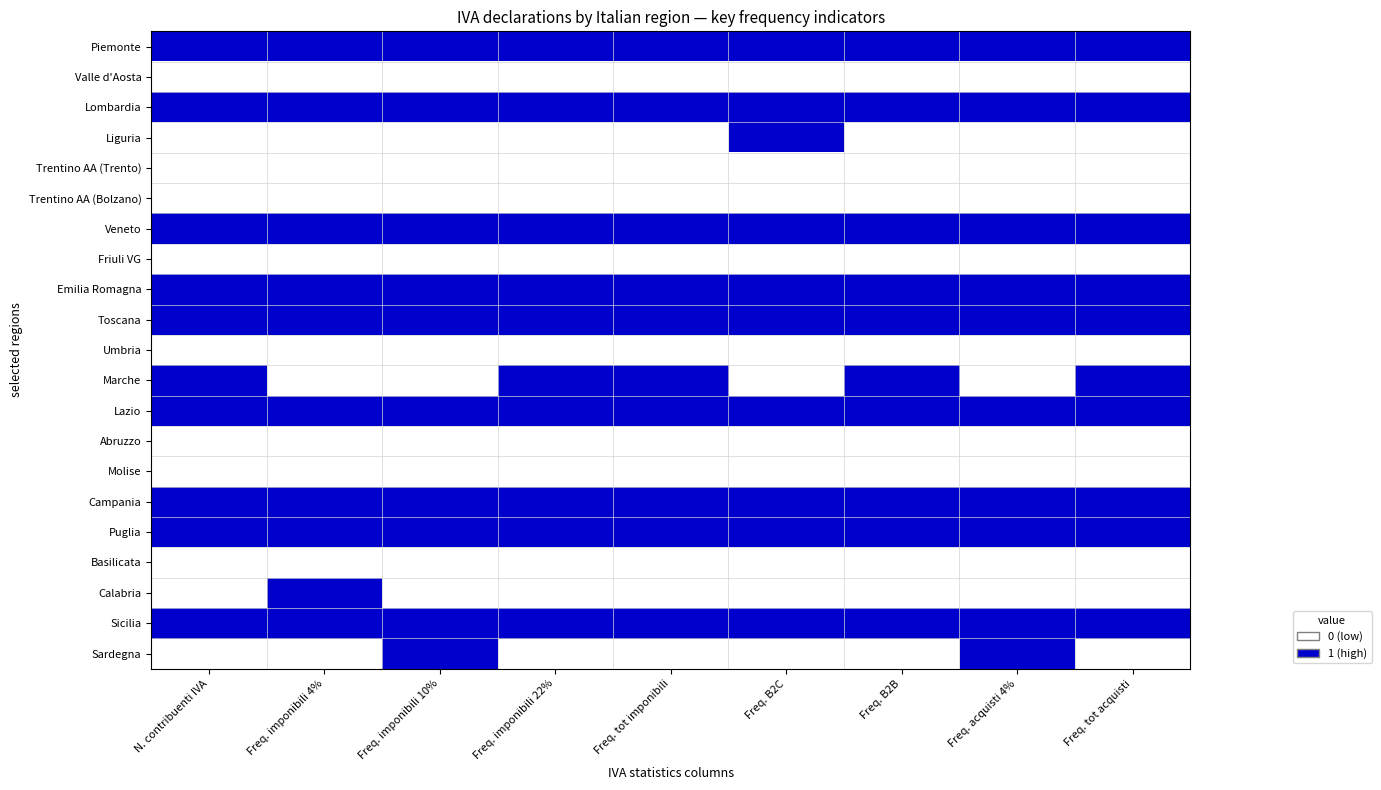

Reading left to right, extract all data points from this chart.

Piemonte: N. contribuenti IVA=1	Freq. imponibili 4%=1	Freq. imponibili 10%=1	Freq. imponibili 22%=1	Freq. tot imponibili=1	Freq. B2C=1	Freq. B2B=1	Freq. acquisti 4%=1	Freq. tot acquisti=1
Valle d'Aosta: N. contribuenti IVA=0	Freq. imponibili 4%=0	Freq. imponibili 10%=0	Freq. imponibili 22%=0	Freq. tot imponibili=0	Freq. B2C=0	Freq. B2B=0	Freq. acquisti 4%=0	Freq. tot acquisti=0
Lombardia: N. contribuenti IVA=1	Freq. imponibili 4%=1	Freq. imponibili 10%=1	Freq. imponibili 22%=1	Freq. tot imponibili=1	Freq. B2C=1	Freq. B2B=1	Freq. acquisti 4%=1	Freq. tot acquisti=1
Liguria: N. contribuenti IVA=0	Freq. imponibili 4%=0	Freq. imponibili 10%=0	Freq. imponibili 22%=0	Freq. tot imponibili=0	Freq. B2C=1	Freq. B2B=0	Freq. acquisti 4%=0	Freq. tot acquisti=0
Trentino AA (Trento): N. contribuenti IVA=0	Freq. imponibili 4%=0	Freq. imponibili 10%=0	Freq. imponibili 22%=0	Freq. tot imponibili=0	Freq. B2C=0	Freq. B2B=0	Freq. acquisti 4%=0	Freq. tot acquisti=0
Trentino AA (Bolzano): N. contribuenti IVA=0	Freq. imponibili 4%=0	Freq. imponibili 10%=0	Freq. imponibili 22%=0	Freq. tot imponibili=0	Freq. B2C=0	Freq. B2B=0	Freq. acquisti 4%=0	Freq. tot acquisti=0
Veneto: N. contribuenti IVA=1	Freq. imponibili 4%=1	Freq. imponibili 10%=1	Freq. imponibili 22%=1	Freq. tot imponibili=1	Freq. B2C=1	Freq. B2B=1	Freq. acquisti 4%=1	Freq. tot acquisti=1
Friuli VG: N. contribuenti IVA=0	Freq. imponibili 4%=0	Freq. imponibili 10%=0	Freq. imponibili 22%=0	Freq. tot imponibili=0	Freq. B2C=0	Freq. B2B=0	Freq. acquisti 4%=0	Freq. tot acquisti=0
Emilia Romagna: N. contribuenti IVA=1	Freq. imponibili 4%=1	Freq. imponibili 10%=1	Freq. imponibili 22%=1	Freq. tot imponibili=1	Freq. B2C=1	Freq. B2B=1	Freq. acquisti 4%=1	Freq. tot acquisti=1
Toscana: N. contribuenti IVA=1	Freq. imponibili 4%=1	Freq. imponibili 10%=1	Freq. imponibili 22%=1	Freq. tot imponibili=1	Freq. B2C=1	Freq. B2B=1	Freq. acquisti 4%=1	Freq. tot acquisti=1
Umbria: N. contribuenti IVA=0	Freq. imponibili 4%=0	Freq. imponibili 10%=0	Freq. imponibili 22%=0	Freq. tot imponibili=0	Freq. B2C=0	Freq. B2B=0	Freq. acquisti 4%=0	Freq. tot acquisti=0
Marche: N. contribuenti IVA=1	Freq. imponibili 4%=0	Freq. imponibili 10%=0	Freq. imponibili 22%=1	Freq. tot imponibili=1	Freq. B2C=0	Freq. B2B=1	Freq. acquisti 4%=0	Freq. tot acquisti=1
Lazio: N. contribuenti IVA=1	Freq. imponibili 4%=1	Freq. imponibili 10%=1	Freq. imponibili 22%=1	Freq. tot imponibili=1	Freq. B2C=1	Freq. B2B=1	Freq. acquisti 4%=1	Freq. tot acquisti=1
Abruzzo: N. contribuenti IVA=0	Freq. imponibili 4%=0	Freq. imponibili 10%=0	Freq. imponibili 22%=0	Freq. tot imponibili=0	Freq. B2C=0	Freq. B2B=0	Freq. acquisti 4%=0	Freq. tot acquisti=0
Molise: N. contribuenti IVA=0	Freq. imponibili 4%=0	Freq. imponibili 10%=0	Freq. imponibili 22%=0	Freq. tot imponibili=0	Freq. B2C=0	Freq. B2B=0	Freq. acquisti 4%=0	Freq. tot acquisti=0
Campania: N. contribuenti IVA=1	Freq. imponibili 4%=1	Freq. imponibili 10%=1	Freq. imponibili 22%=1	Freq. tot imponibili=1	Freq. B2C=1	Freq. B2B=1	Freq. acquisti 4%=1	Freq. tot acquisti=1
Puglia: N. contribuenti IVA=1	Freq. imponibili 4%=1	Freq. imponibili 10%=1	Freq. imponibili 22%=1	Freq. tot imponibili=1	Freq. B2C=1	Freq. B2B=1	Freq. acquisti 4%=1	Freq. tot acquisti=1
Basilicata: N. contribuenti IVA=0	Freq. imponibili 4%=0	Freq. imponibili 10%=0	Freq. imponibili 22%=0	Freq. tot imponibili=0	Freq. B2C=0	Freq. B2B=0	Freq. acquisti 4%=0	Freq. tot acquisti=0
Calabria: N. contribuenti IVA=0	Freq. imponibili 4%=1	Freq. imponibili 10%=0	Freq. imponibili 22%=0	Freq. tot imponibili=0	Freq. B2C=0	Freq. B2B=0	Freq. acquisti 4%=0	Freq. tot acquisti=0
Sicilia: N. contribuenti IVA=1	Freq. imponibili 4%=1	Freq. imponibili 10%=1	Freq. imponibili 22%=1	Freq. tot imponibili=1	Freq. B2C=1	Freq. B2B=1	Freq. acquisti 4%=1	Freq. tot acquisti=1
Sardegna: N. contribuenti IVA=0	Freq. imponibili 4%=0	Freq. imponibili 10%=1	Freq. imponibili 22%=0	Freq. tot imponibili=0	Freq. B2C=0	Freq. B2B=0	Freq. acquisti 4%=1	Freq. tot acquisti=0